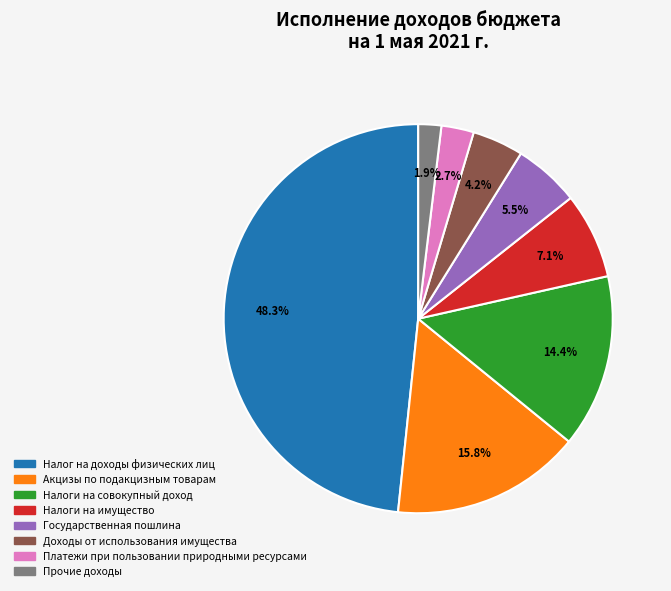

Rank the categories by value from highest to lowest.

Налог на доходы физических лиц, Акцизы по подакцизным товарам, Налоги на совокупный доход, Налоги на имущество, Государственная пошлина, Доходы от использования имущества, Платежи при пользовании природными ресурсами, Прочие доходы